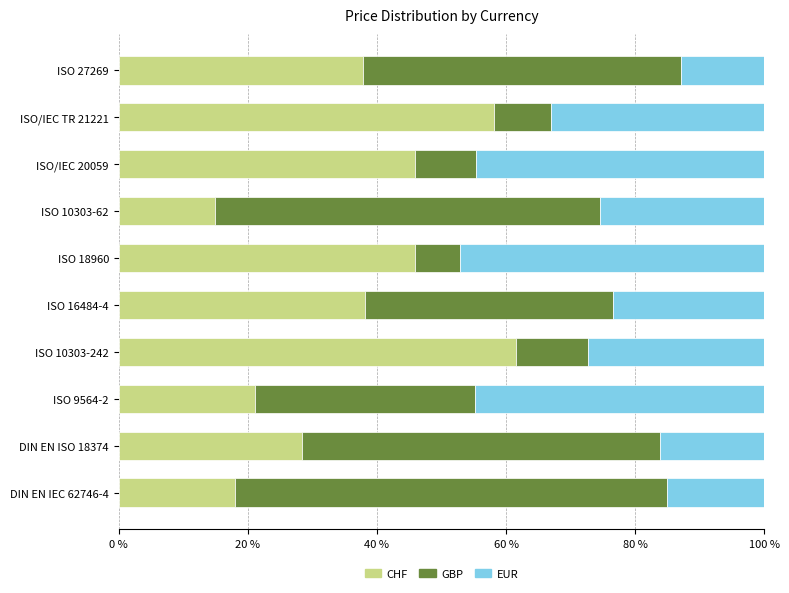

What value does the CHF series have at ISO 10303-242?

61.5